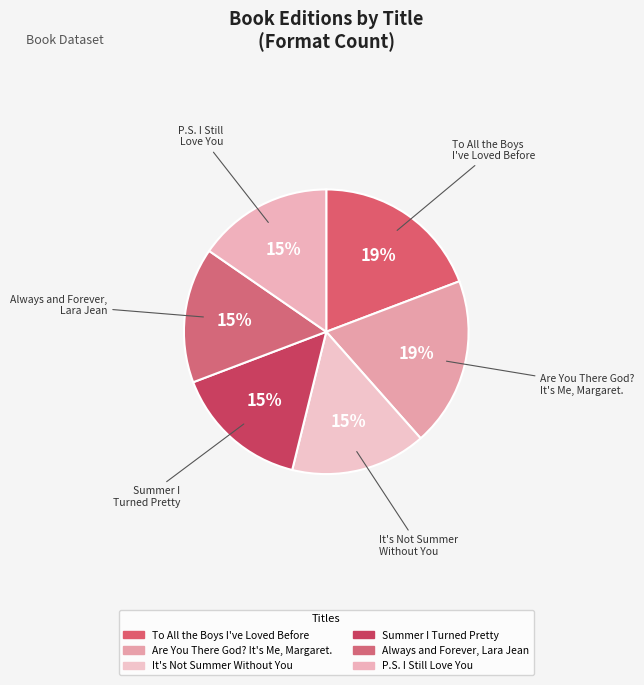

Count the number of slices in the pie.

6